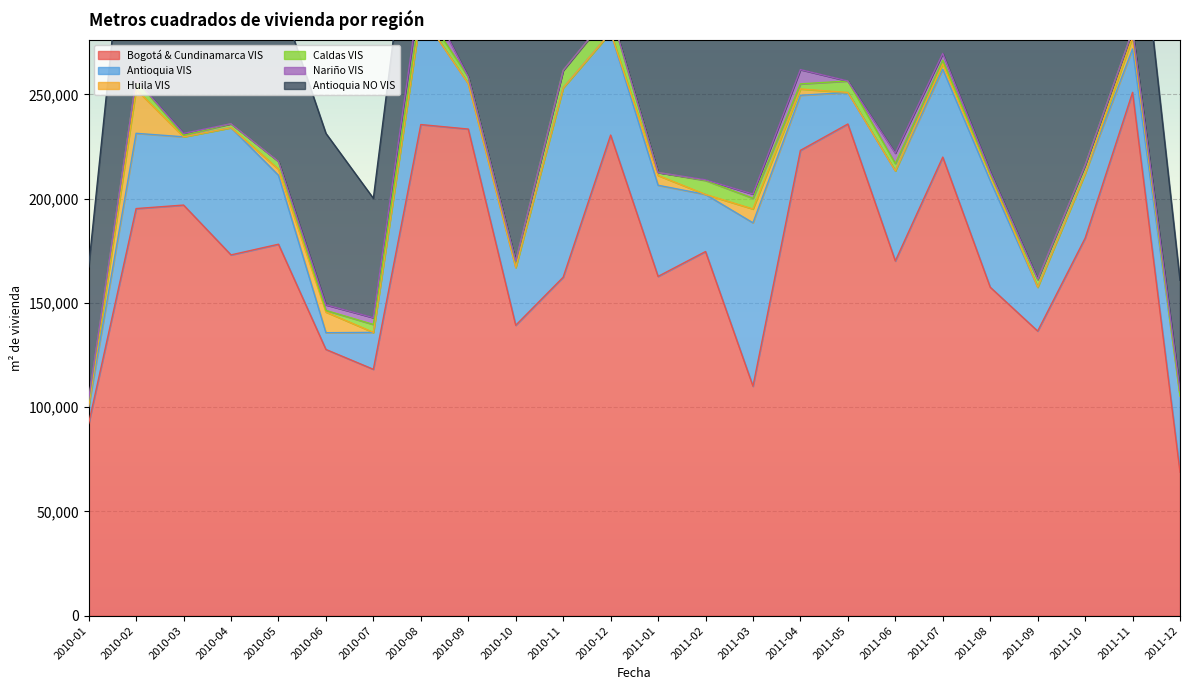

Is it true that Nariño VIS equals 7858 at 2011-06?

False